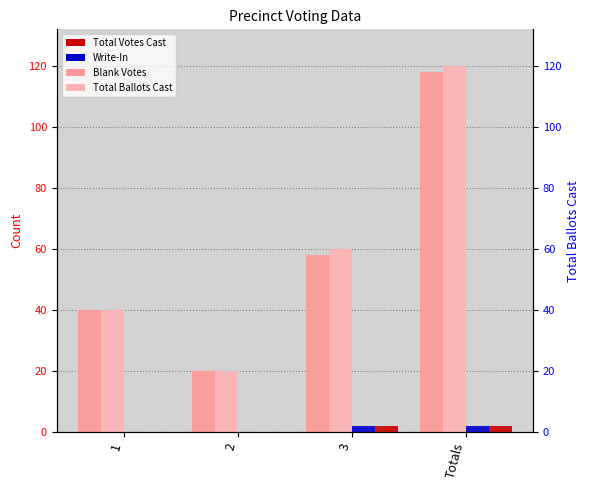

Is the value of Blank Votes at 3 greater than the value of Total Votes Cast at Totals?

Yes